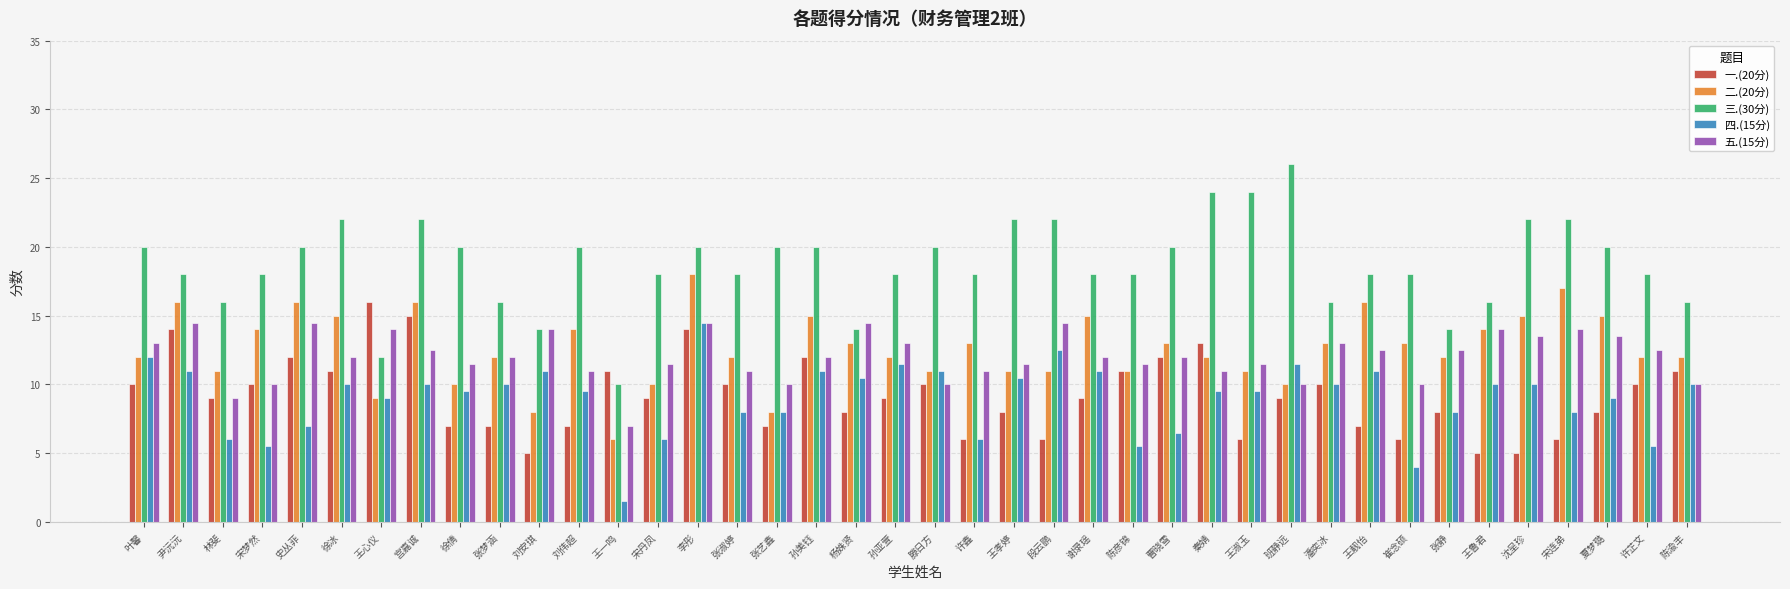

How many data points in 四.(15分) are less than 10?

20